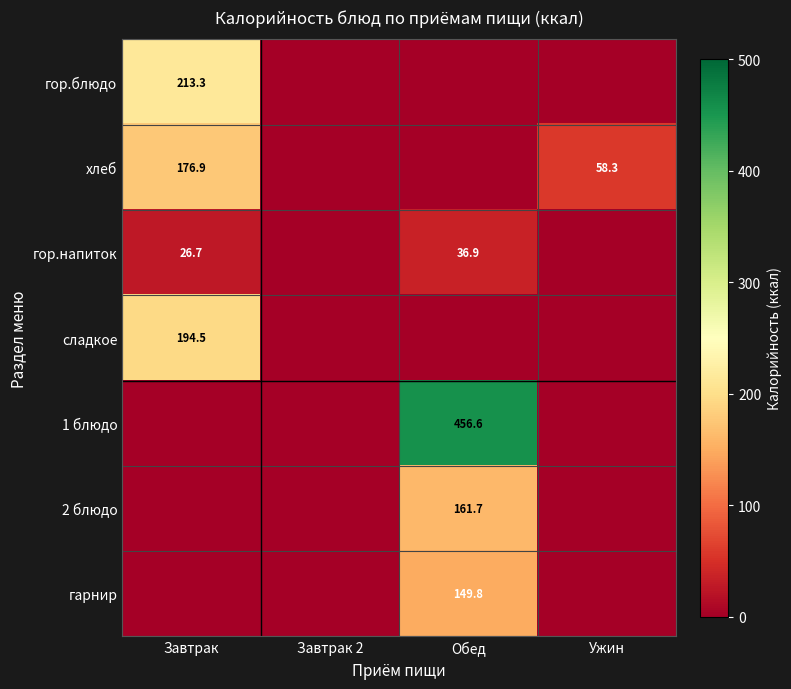

What is the maximum value shown in the chart?

456.6